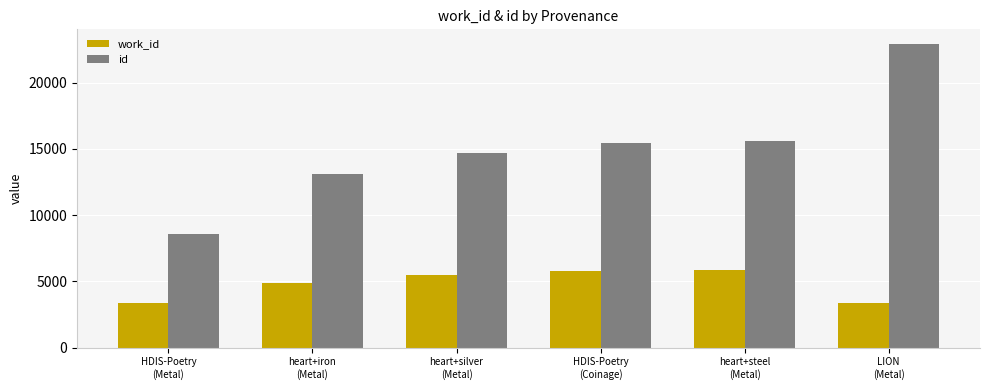

Is it true that work_id equals 7861 at heart+steel
(Metal)?

False